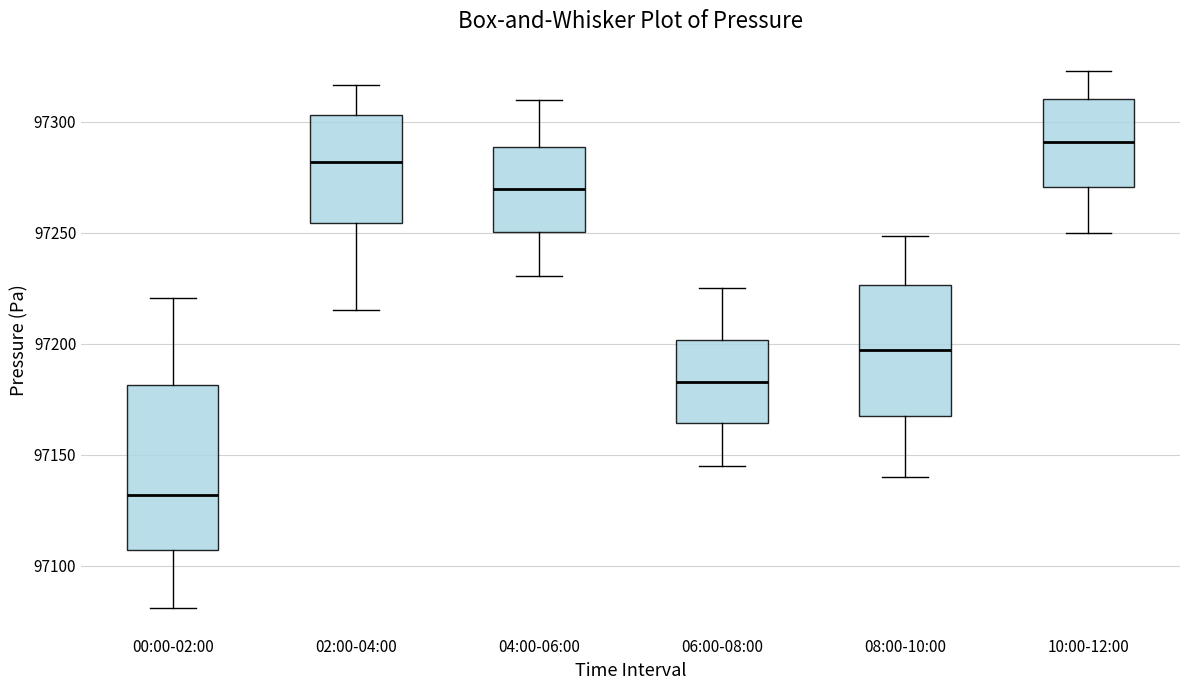

Reading left to right, transcribe this box plot: for each box, give where its median line is, the range the box spans, and where its two whiskers end, as read against the y-axis. The values are not printed on the chart, so give them approximately, as read against the axis.

00:00-02:00: median 97130, box 97105 to 97180, whiskers 97080 to 97220
02:00-04:00: median 97280, box 97255 to 97305, whiskers 97215 to 97315
04:00-06:00: median 97270, box 97250 to 97290, whiskers 97230 to 97310
06:00-08:00: median 97185, box 97165 to 97200, whiskers 97145 to 97225
08:00-10:00: median 97195, box 97170 to 97225, whiskers 97140 to 97250
10:00-12:00: median 97290, box 97270 to 97310, whiskers 97250 to 97325